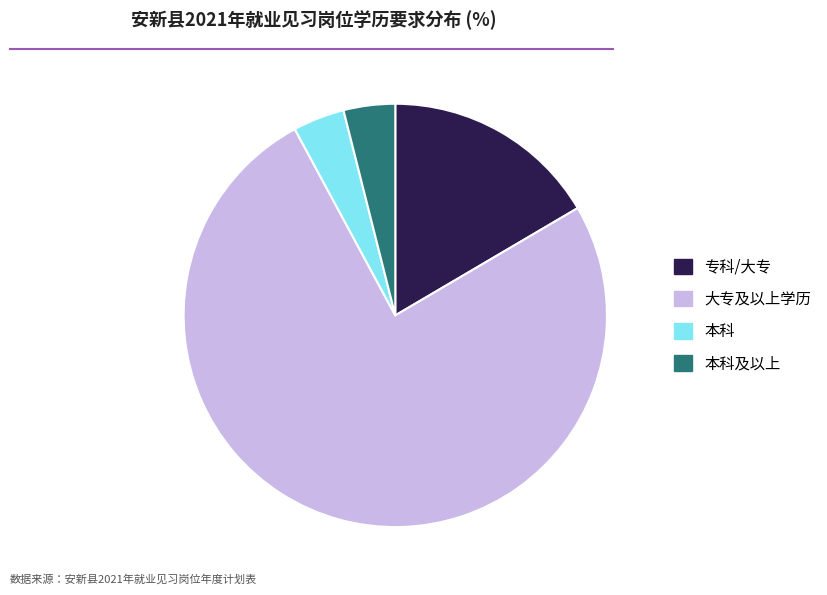

What is the largest slice in the pie chart?

大专及以上学历